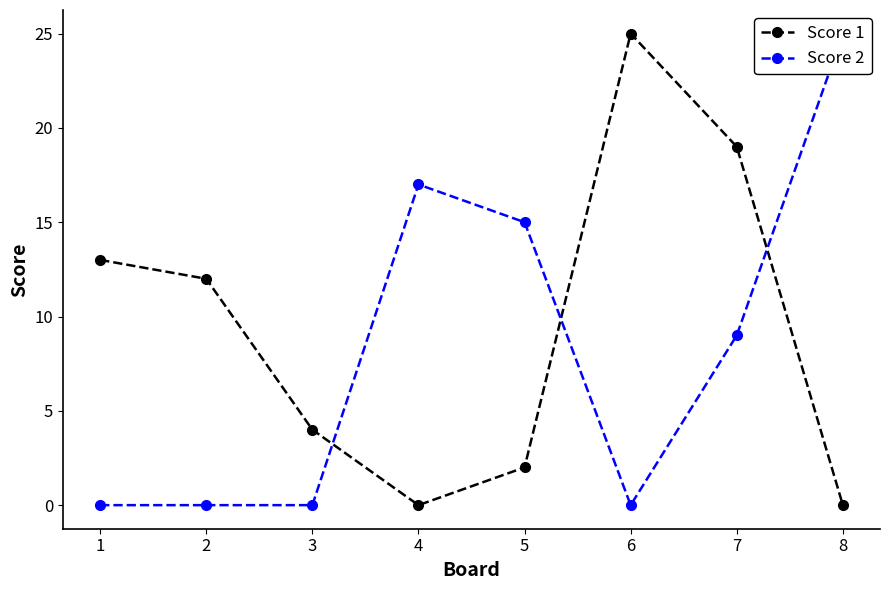

In Score 2, how many points are higher than both neighbors (excluding endpoints)?

1